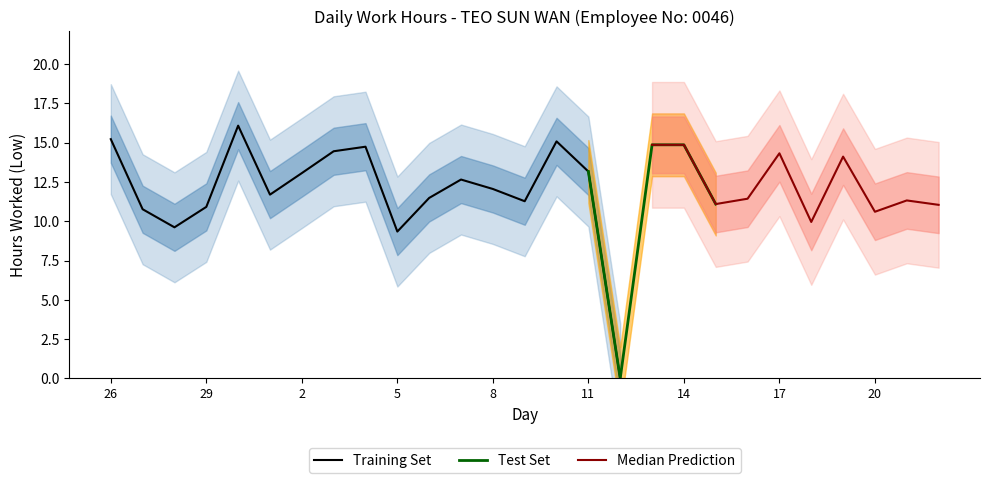

What is the sum of all values?

325.4